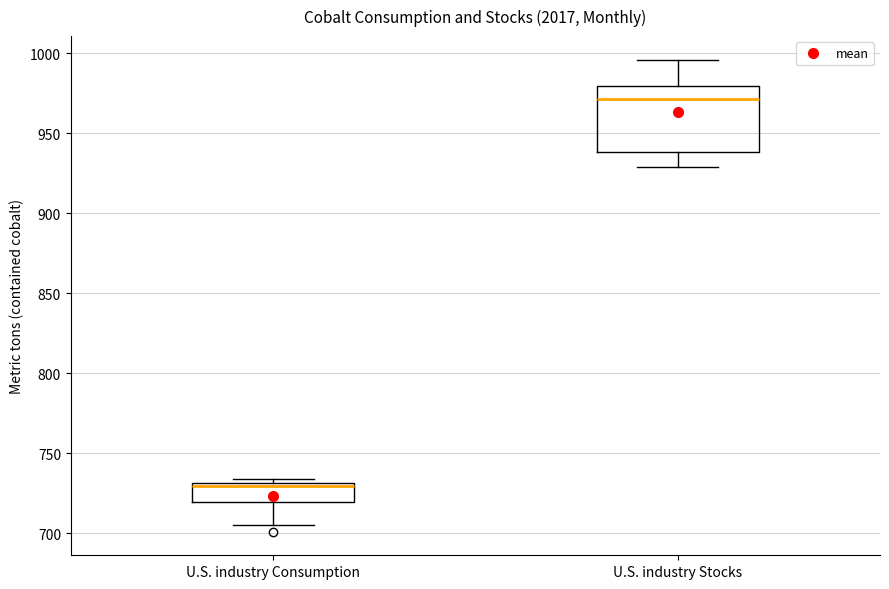

Reading left to right, read every box against the y-axis: the position of its median line, the range the box covers, and the ends of its whiskers. The values are not printed on the chart, so give them approximately, as read against the axis.

U.S. industry Consumption: median 730 (just below the box's upper edge), box 720 to 730, whiskers 705 to 735
U.S. industry Stocks: median 970, box 940 to 980, whiskers 930 to 995